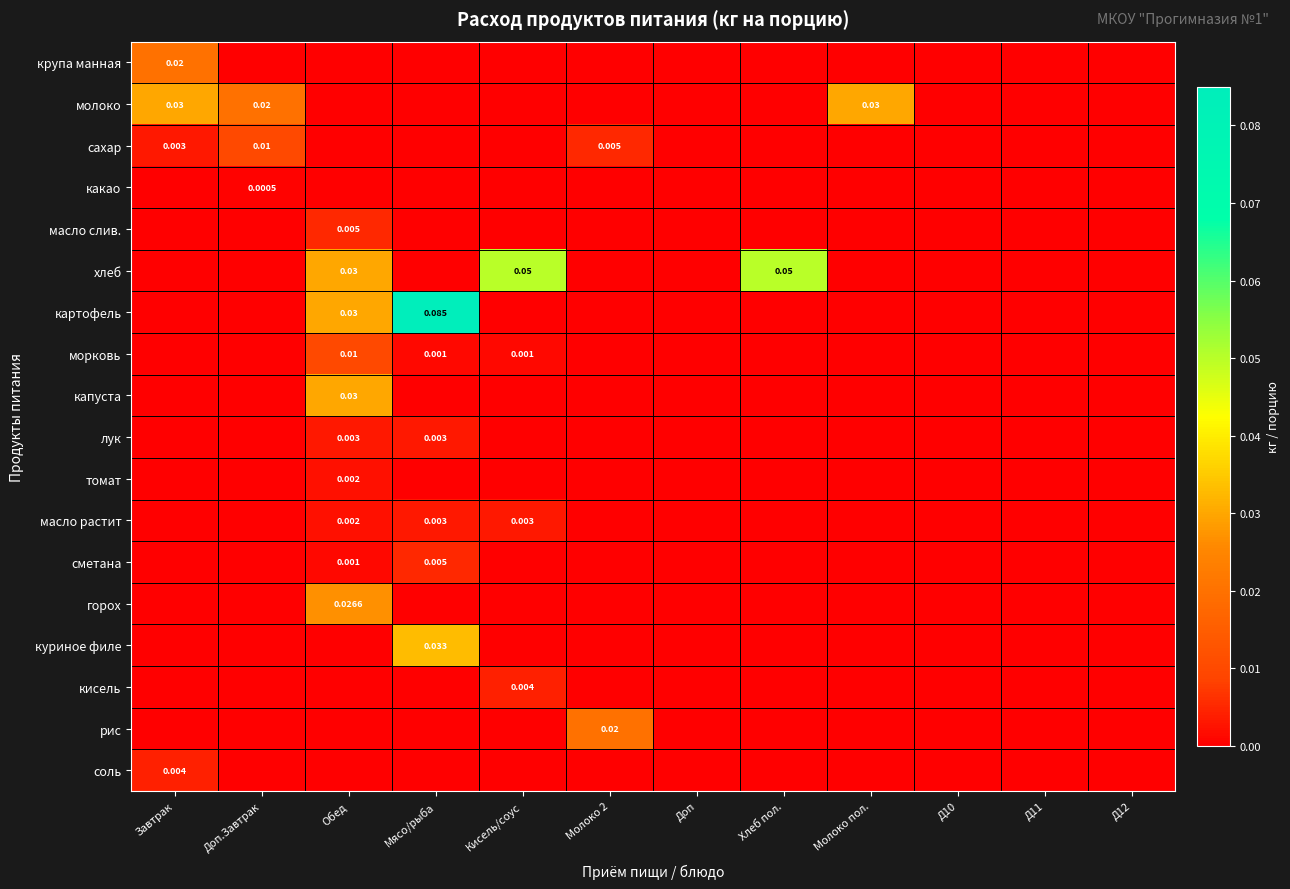

What is the greatest value displayed?

0.1